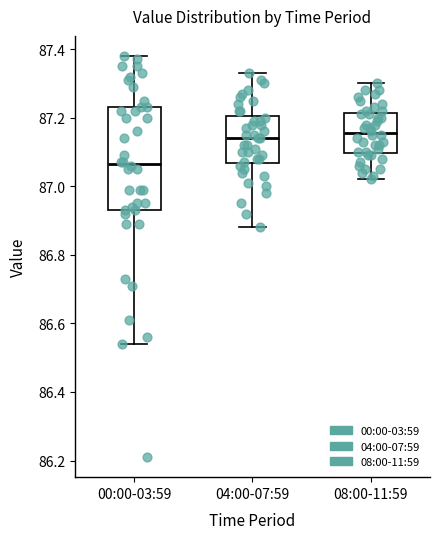

Reading left to right, read every box against the y-axis: the position of its median line, the range the box covers, and the ends of its whiskers. The values are not printed on the chart, so give them approximately, as read against the axis.

00:00-03:59: median 87.06, box 86.94 to 87.24, whiskers 86.54 to 87.38
04:00-07:59: median 87.14, box 87.06 to 87.20, whiskers 86.88 to 87.34
08:00-11:59: median 87.16, box 87.10 to 87.22, whiskers 87.02 to 87.30